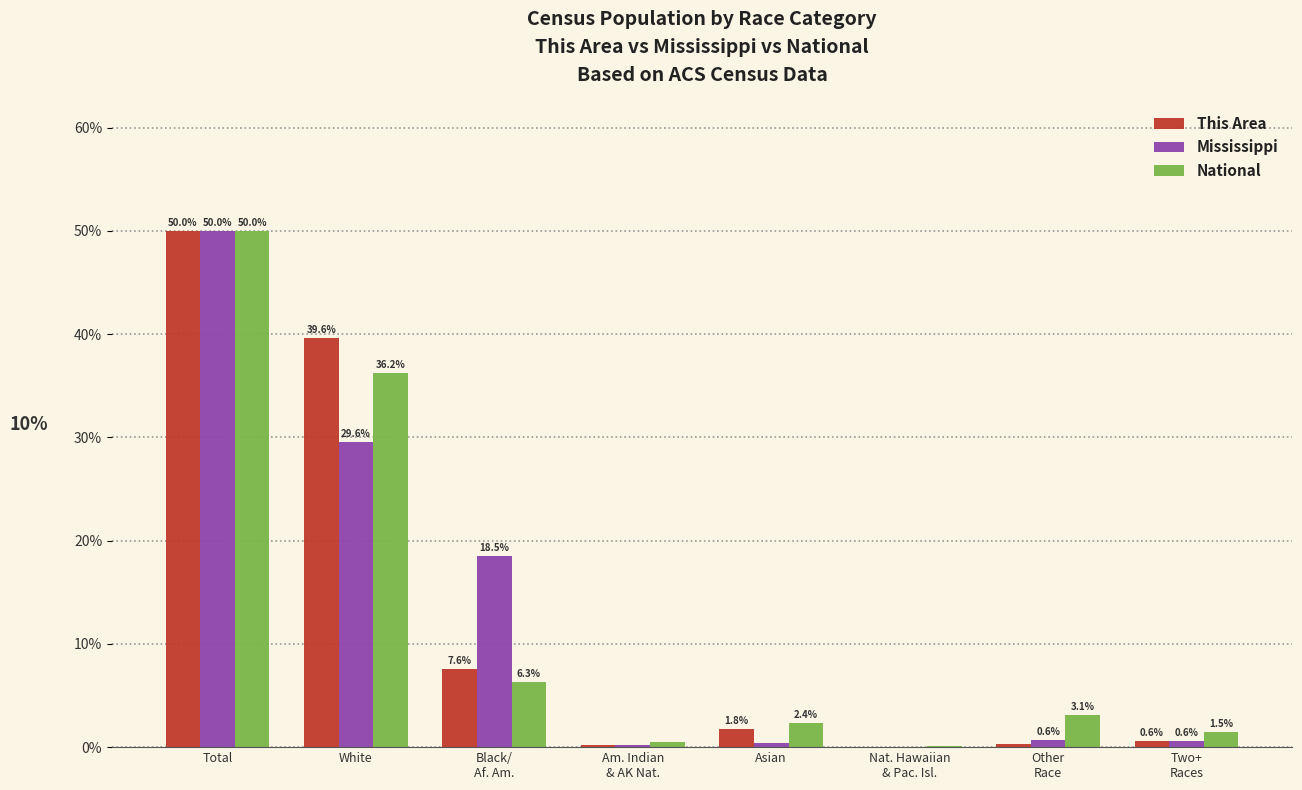

At which label does Mississippi reach its peak?

Total